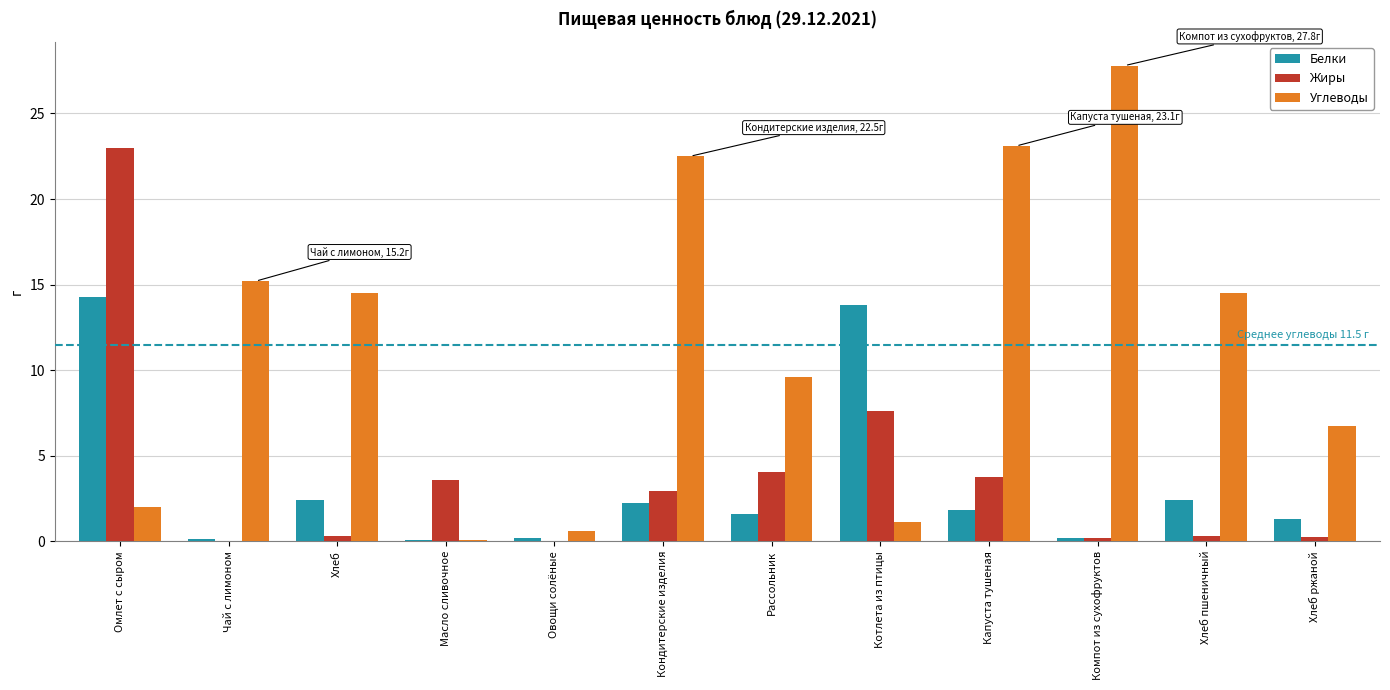

The Жиры series shows 4.1 at Рассольник. True or false?

True